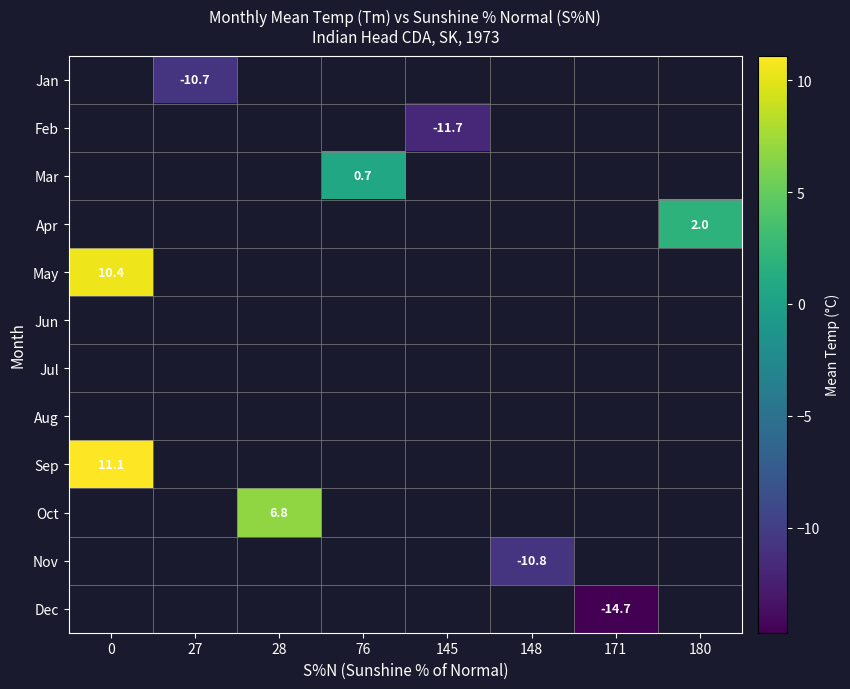

The Mar series shows 0.3 at 76. True or false?

False